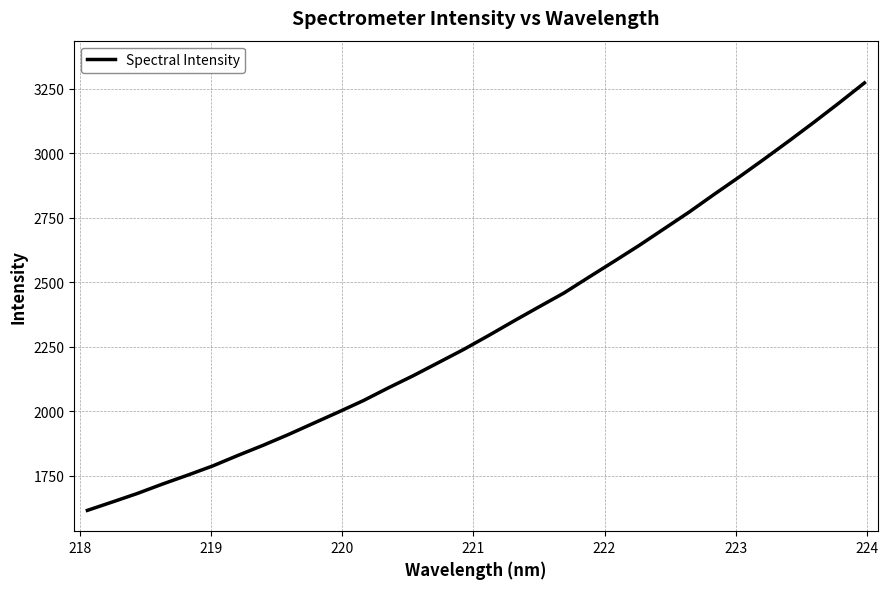

What is the minimum value shown in the chart?

1615.3